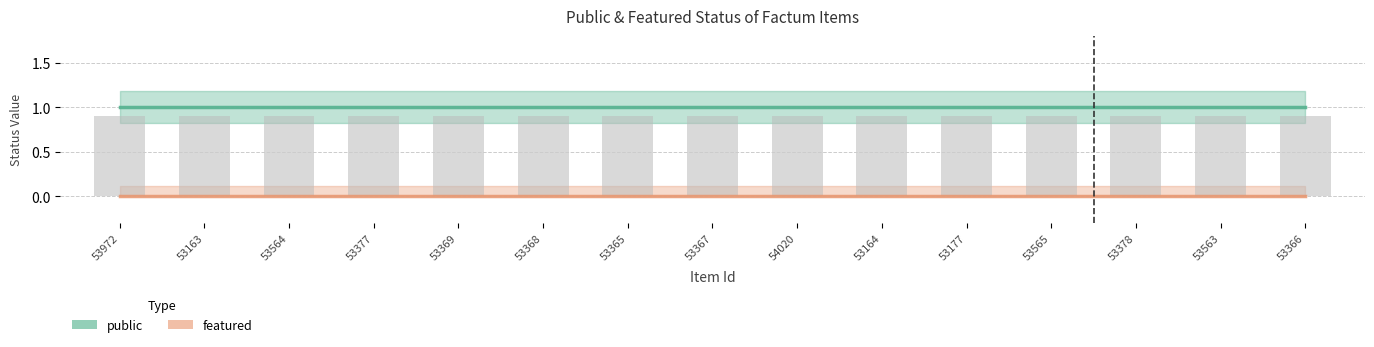

Rank the series at 53369 from highest to lowest value.

public, featured